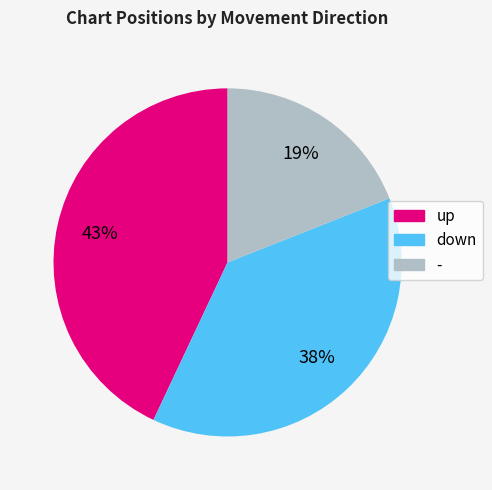

How many slices are in this pie chart?

3